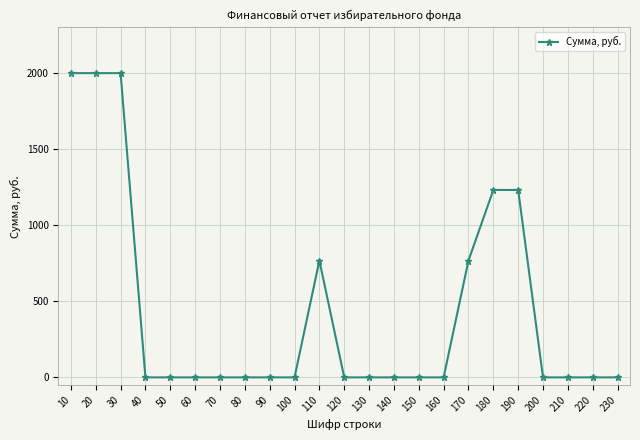

What is the difference between the values at 20 and 40?

2000